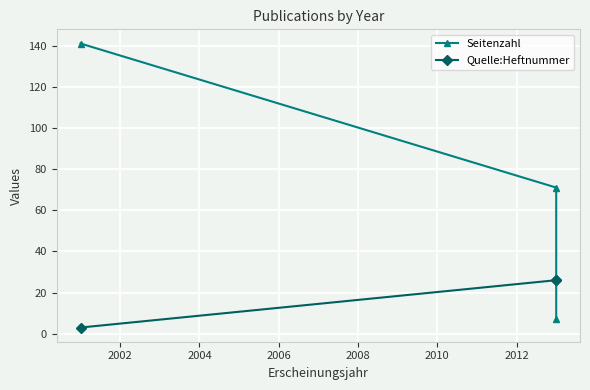

How many data points does each series have?

3